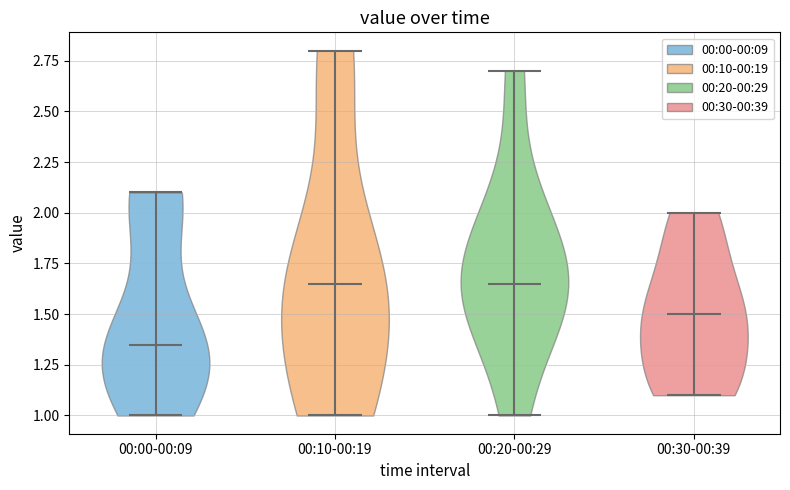

Where does the median line of the violin for 00:10-00:19 sit on the y-axis? The values are not printed on the chart, so give them approximately, as read against the axis.

1.65